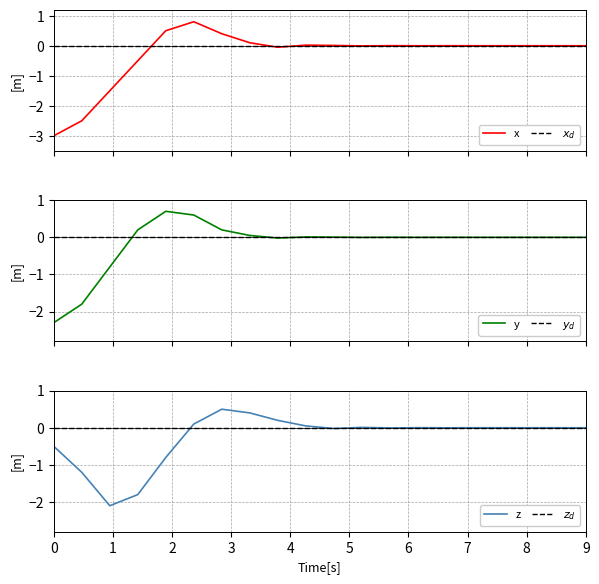

At 0, list the series in order from smallest to largest.

x, y, z, $x_d$, $y_d$, $z_d$